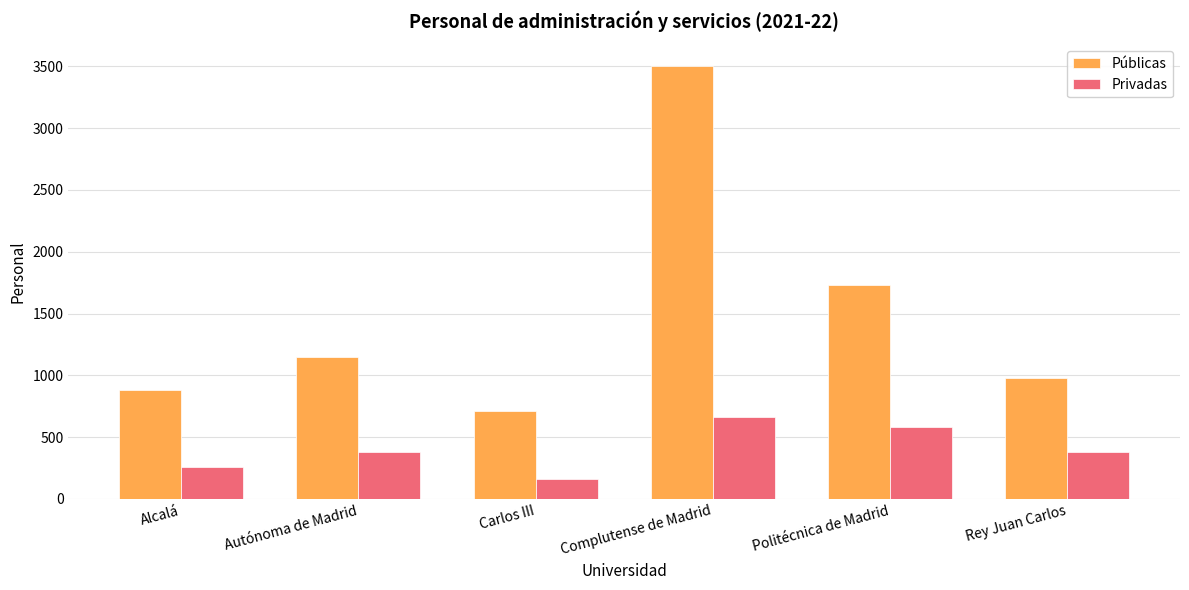

Rank the categories by Públicas value from highest to lowest.

Complutense de Madrid, Politécnica de Madrid, Autónoma de Madrid, Rey Juan Carlos, Alcalá, Carlos III